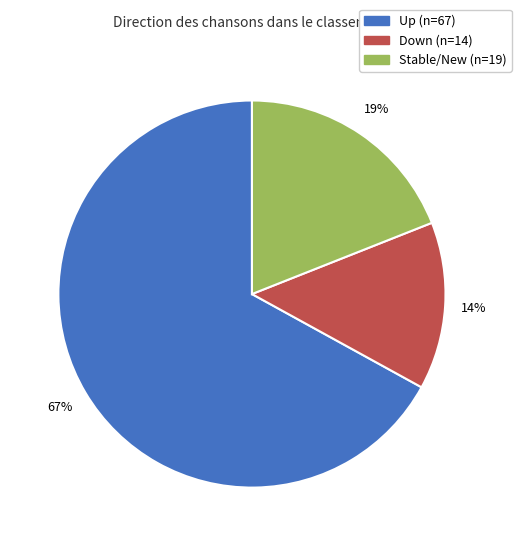

Is there a majority slice in this chart?

Yes